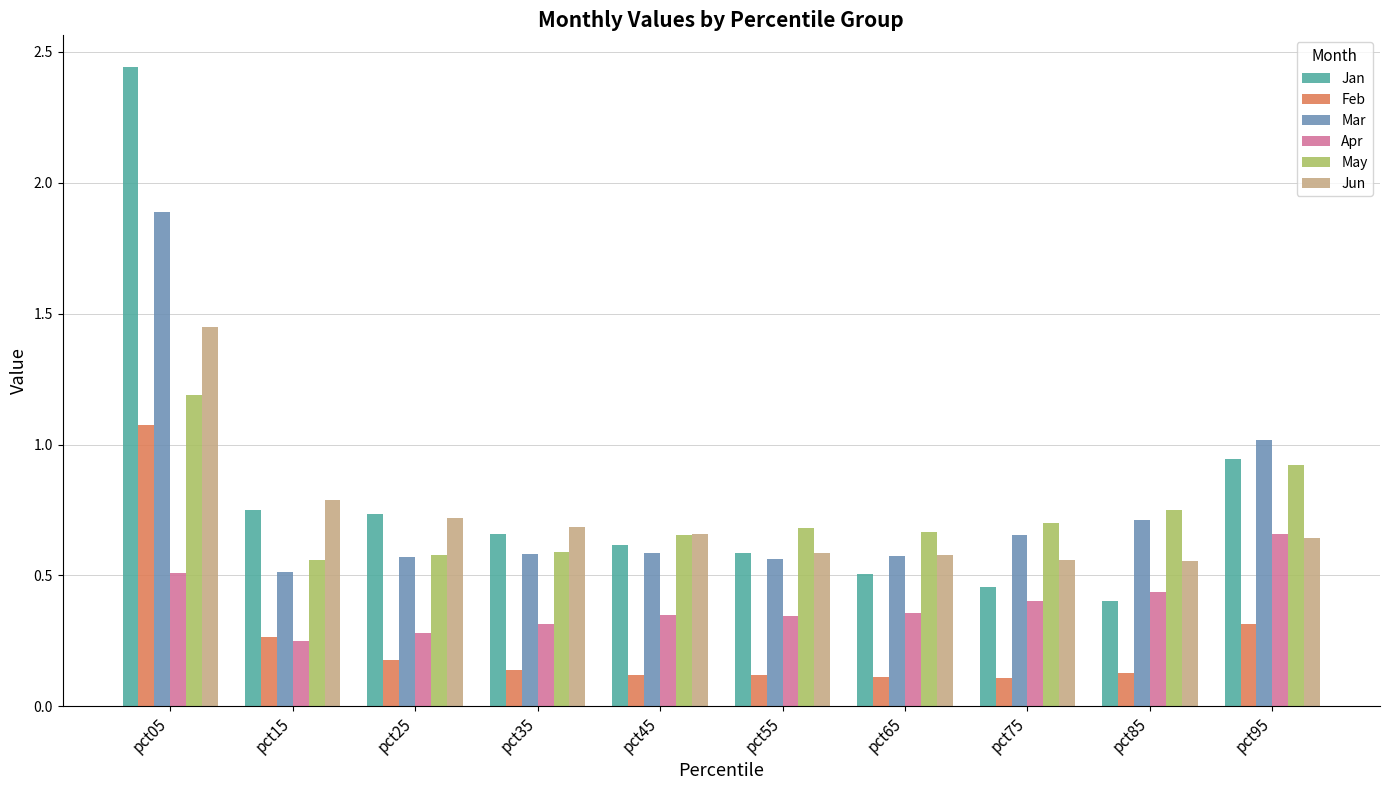

The Jun series shows 0.7 at pct35. True or false?

True